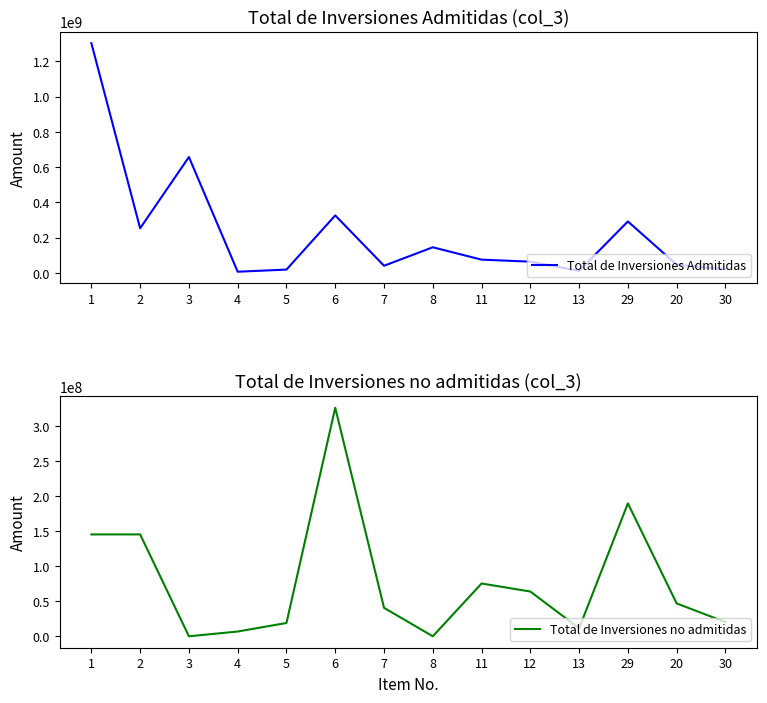

Between 6 and 7, which series saw the biggest shift?

Total de Inversiones Admitidas